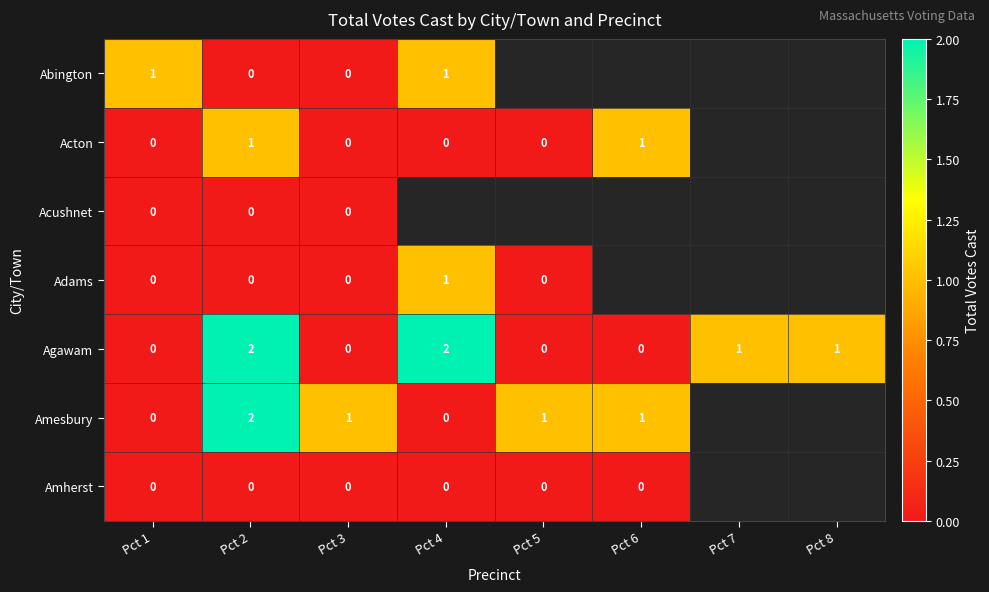

The Abington series shows 0 at Pct 4. True or false?

False